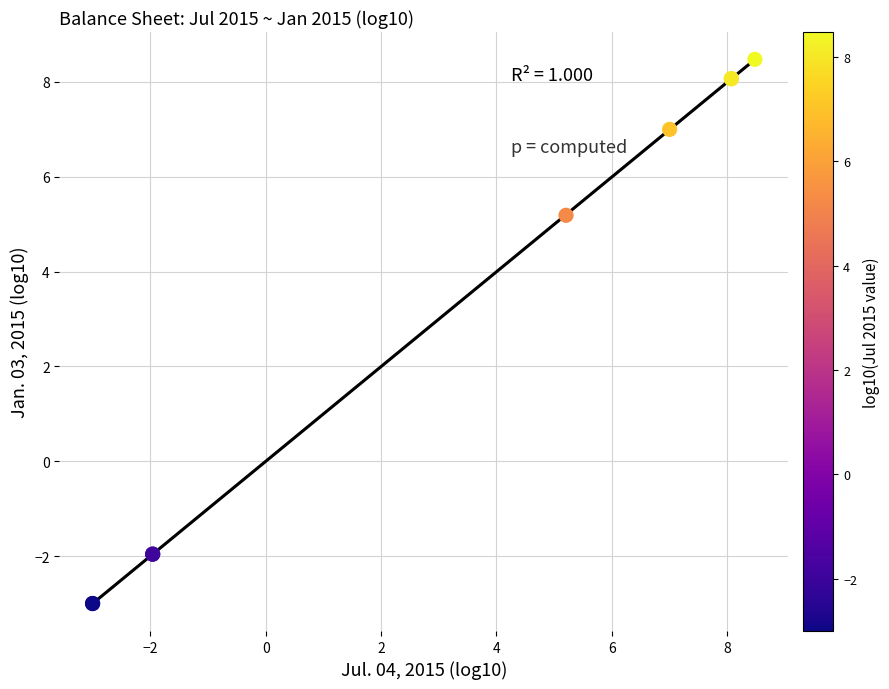

What Y value in the scatter plot is closest to 2?

5.2